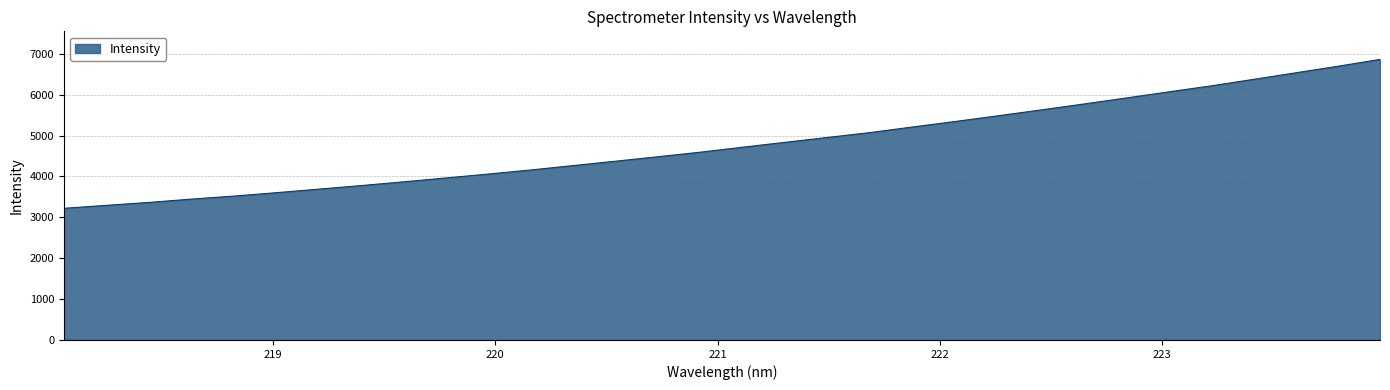

What is the maximum value shown in the chart?

6861.2